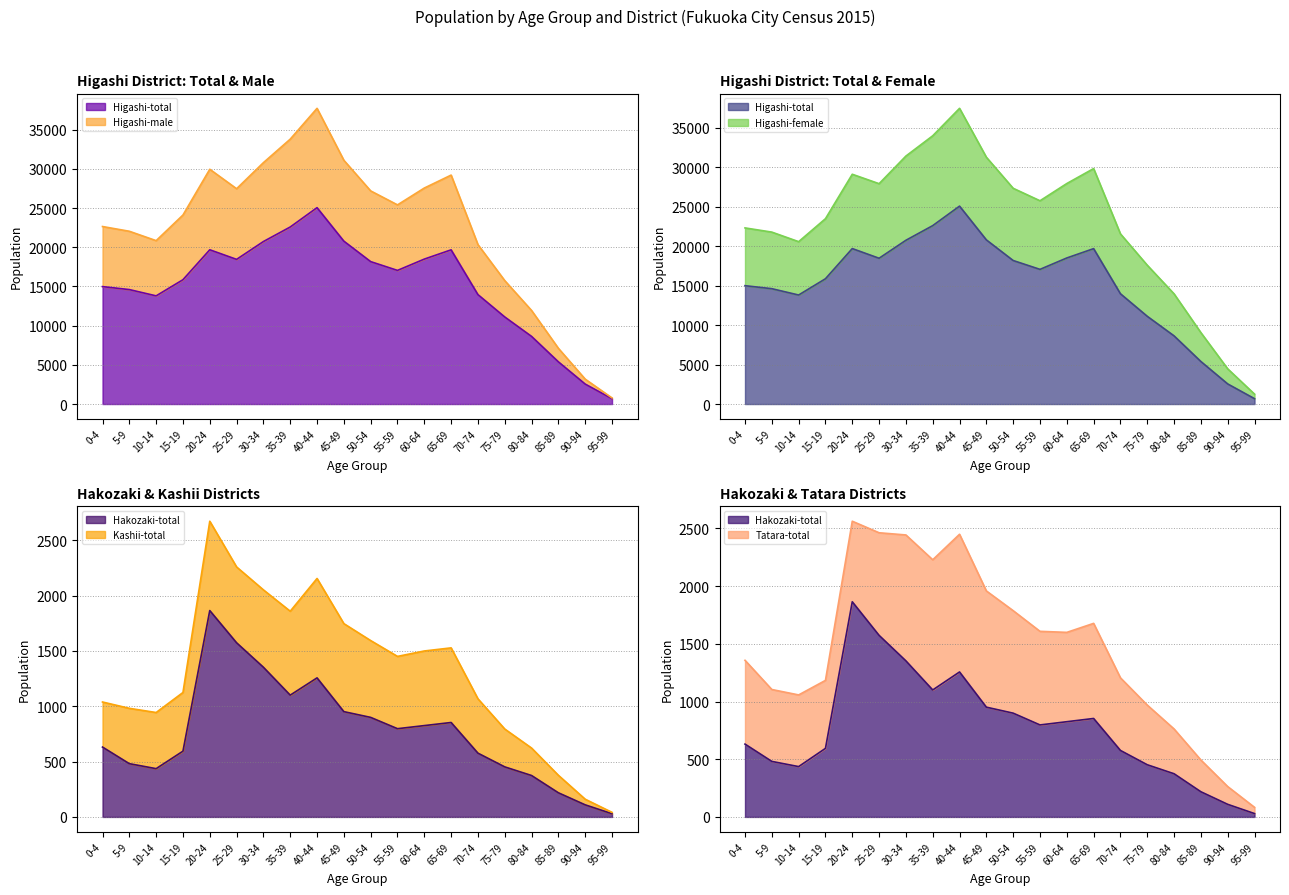

What position from the left is 90-94?

19